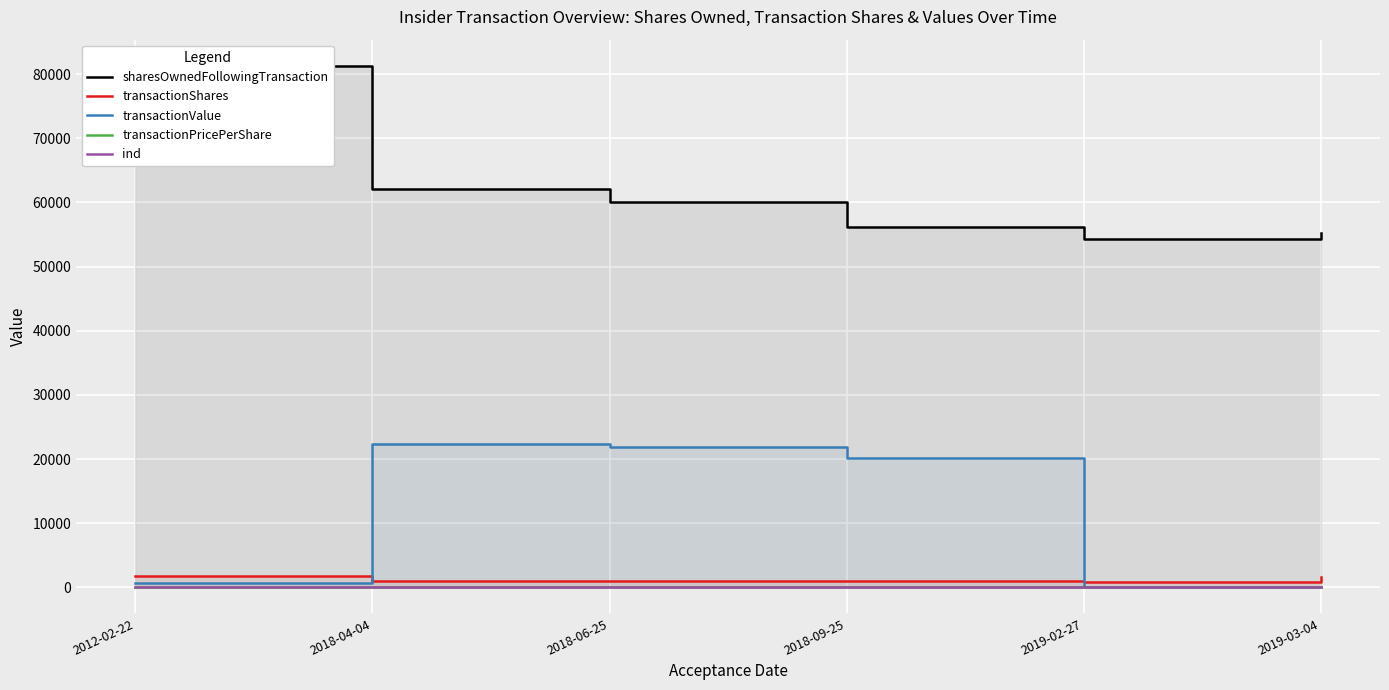

Reading right to left, list all the values displayed in this chart.

sharesOwnedFollowingTransaction: 2019-03-04=55184.0	2019-02-27=54368.0	2018-09-25=56144.0	2018-06-25=60067.0	2018-04-04=62167.0	2012-02-22=81305.0
transactionShares: 2019-03-04=1633.0	2019-02-27=817.0	2018-09-25=1000.0	2018-06-25=1000.0	2018-04-04=1000.0	2012-02-22=1820.0
transactionValue: 2019-03-04=0.0	2019-02-27=0.0	2018-09-25=20200.0	2018-06-25=21800.0	2018-04-04=22300.0	2012-02-22=650.0
transactionPricePerShare: 2019-03-04=0.0	2019-02-27=0.0	2018-09-25=20.2	2018-06-25=21.8	2018-04-04=22.3	2012-02-22=0.4
ind: 2019-03-04=59.0	2019-02-27=59.0	2018-09-25=59.0	2018-06-25=59.0	2018-04-04=59.0	2012-02-22=36.0